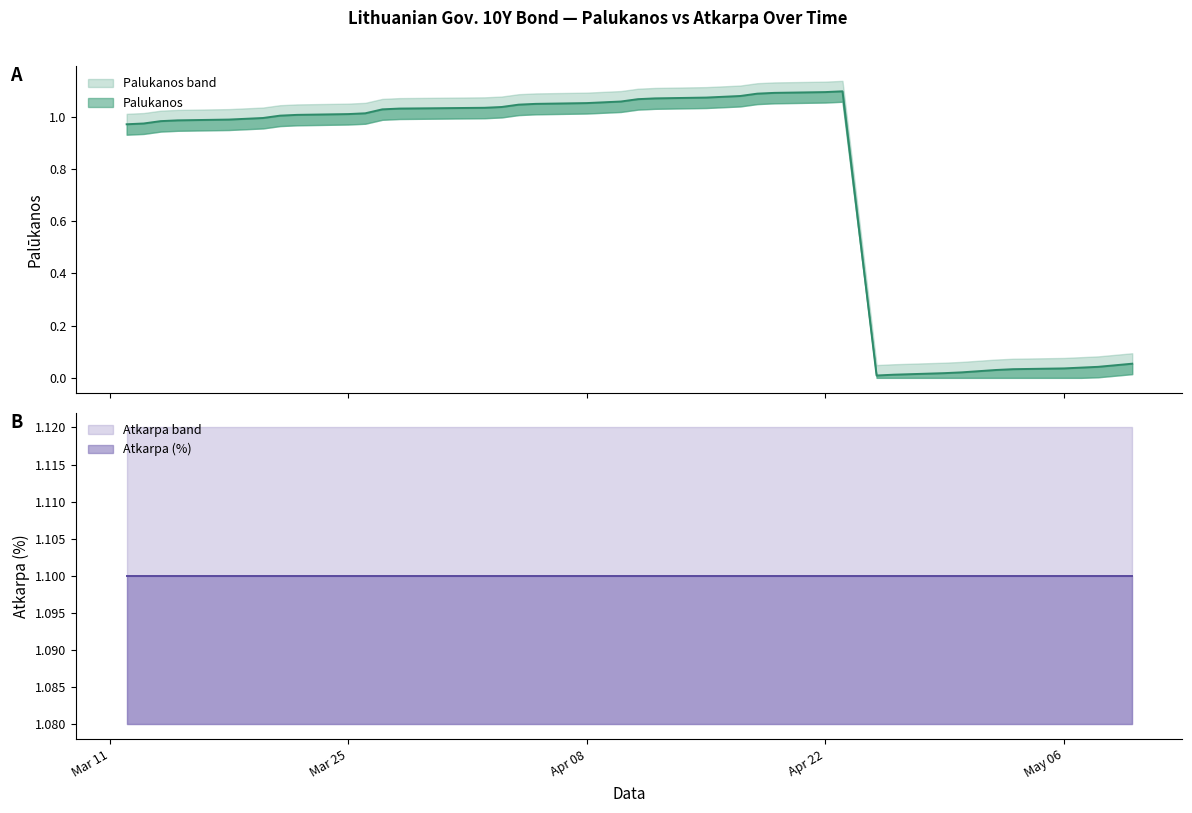

True or false: Atkarpa and Palukanos cross at least once.

False